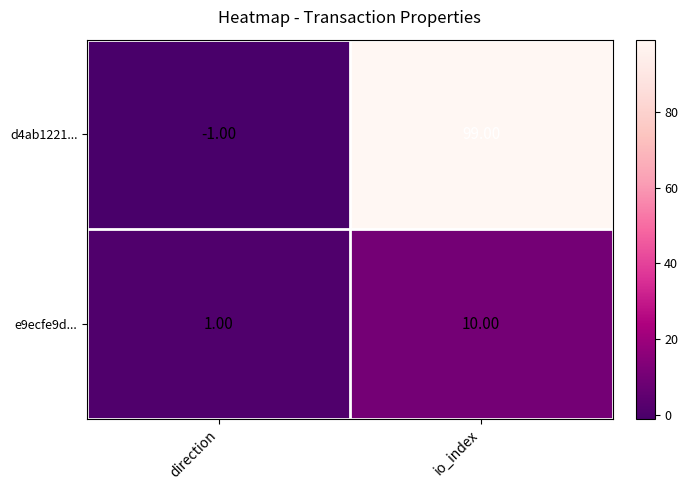

Which series has the largest total across all categories?

d4ab1221...